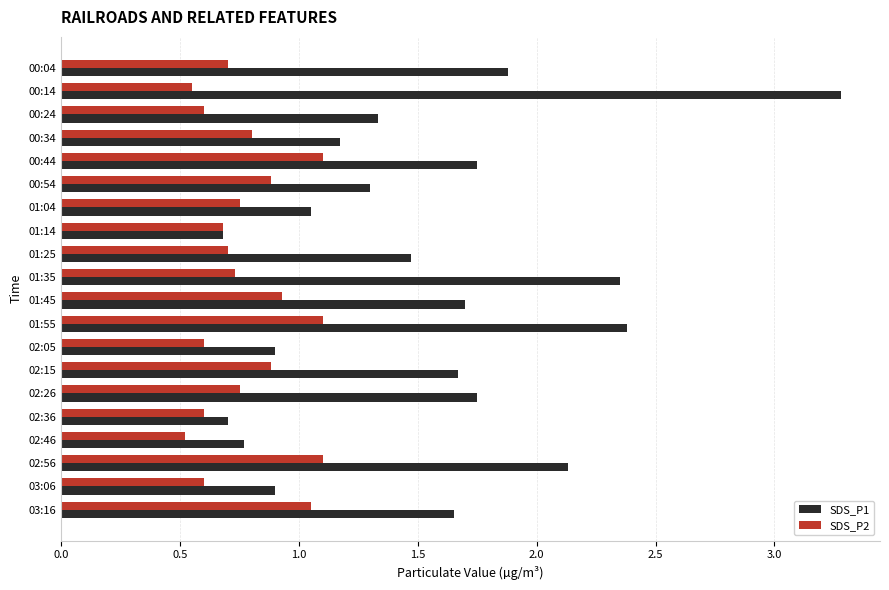

True or false: SDS_P2 has a value of 0.6 at 02:15.

False